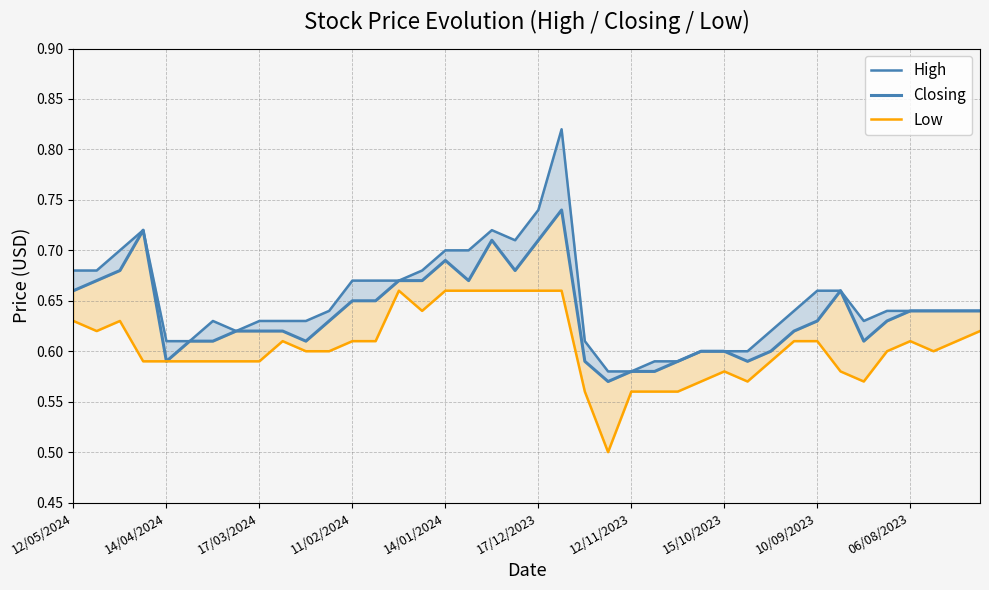

What is the difference between the Closing values at 19 and 22?

0.1